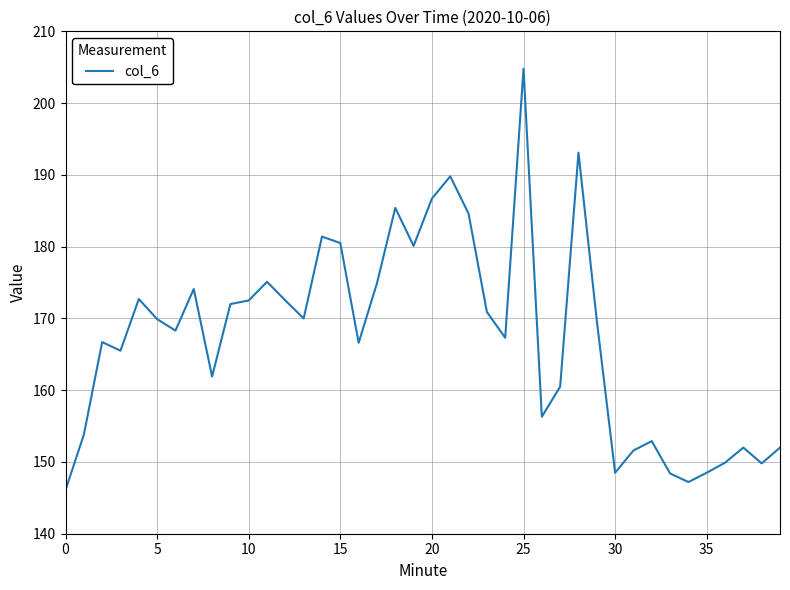

What is the minimum value shown in the chart?

146.1